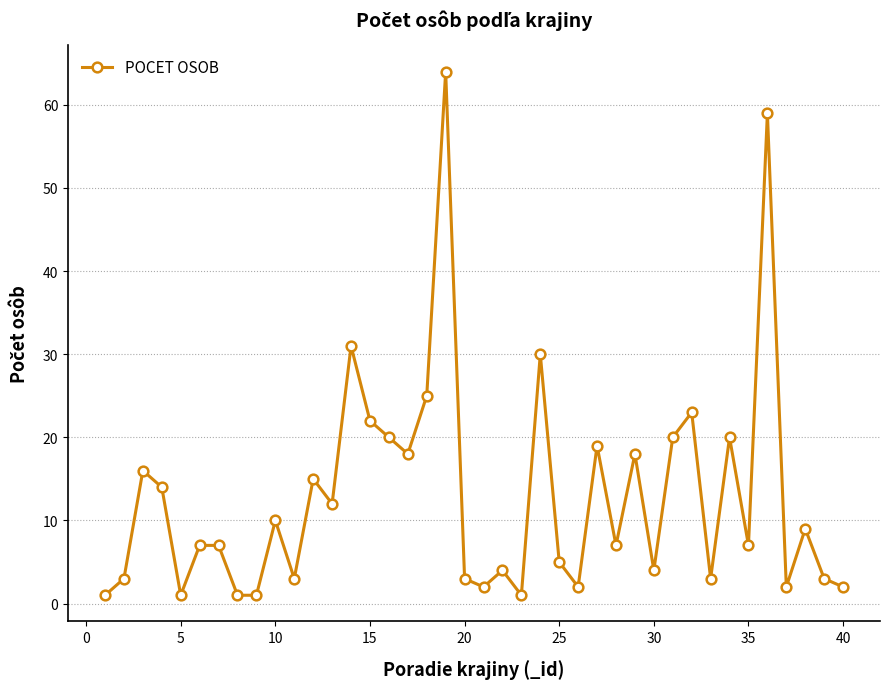

What is the maximum value shown in the chart?

64